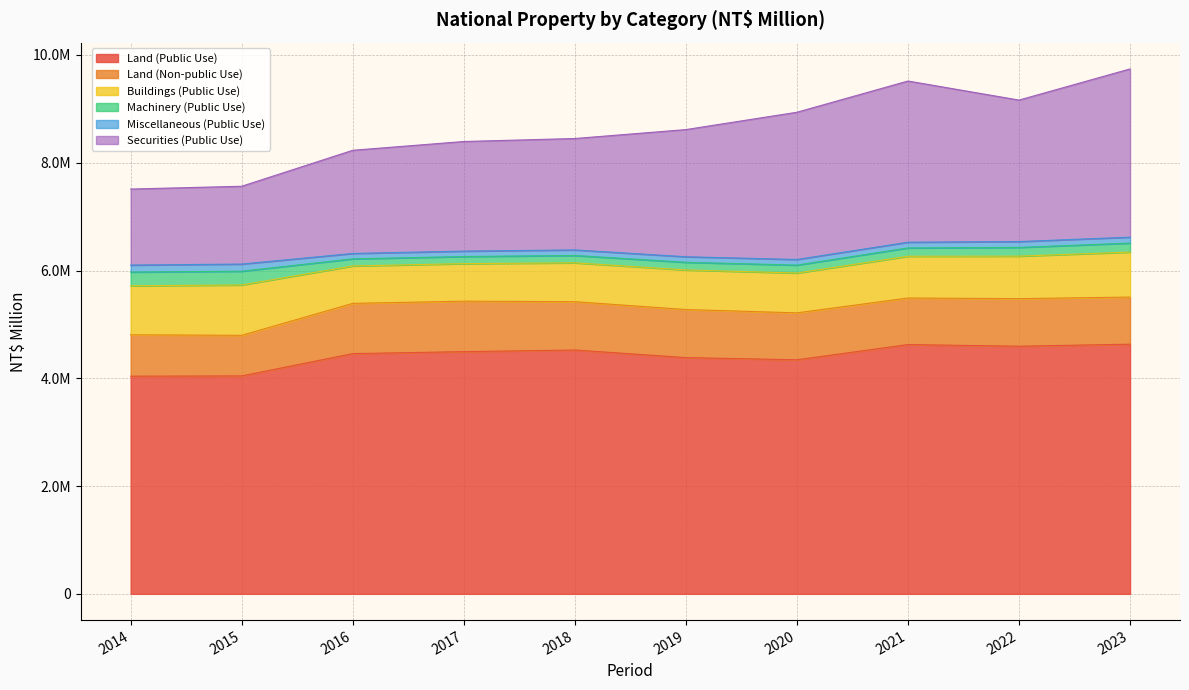

At which label does Land (Public Use) first exceed 4494767?

2018